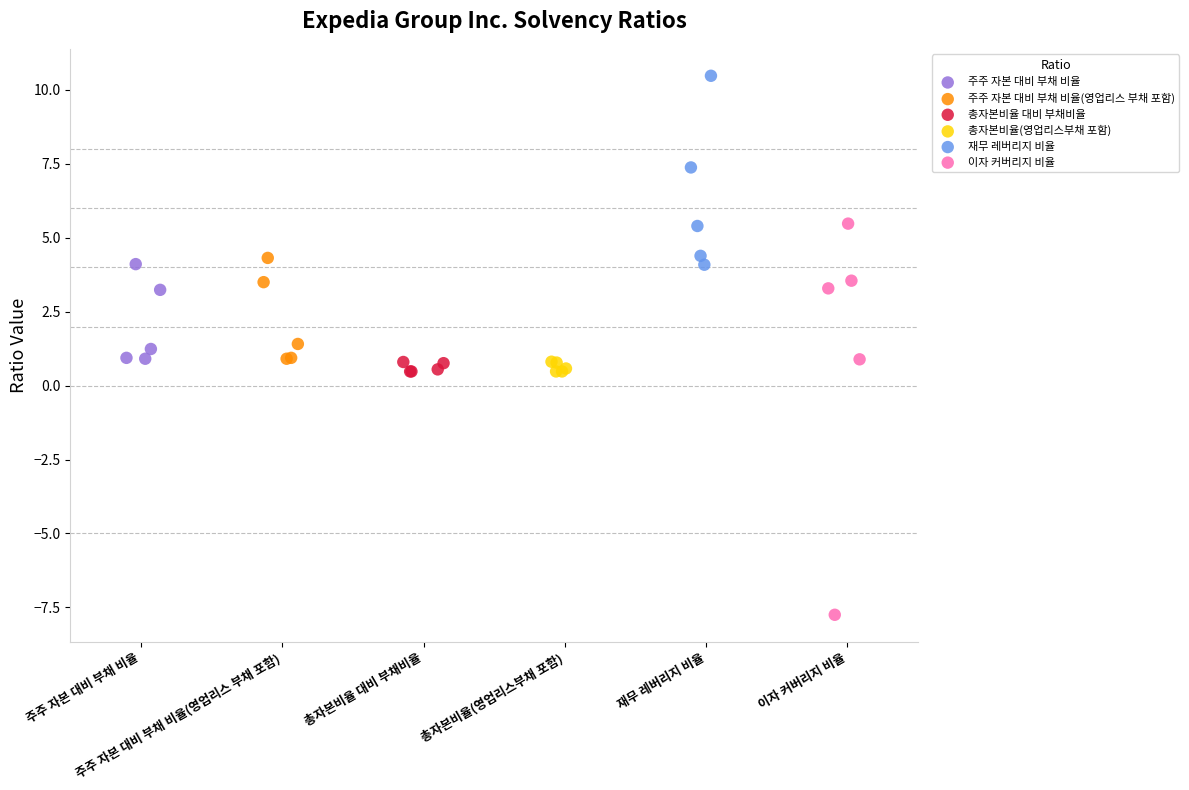

Which series contains the lowest Y value?

이자 커버리지 비율